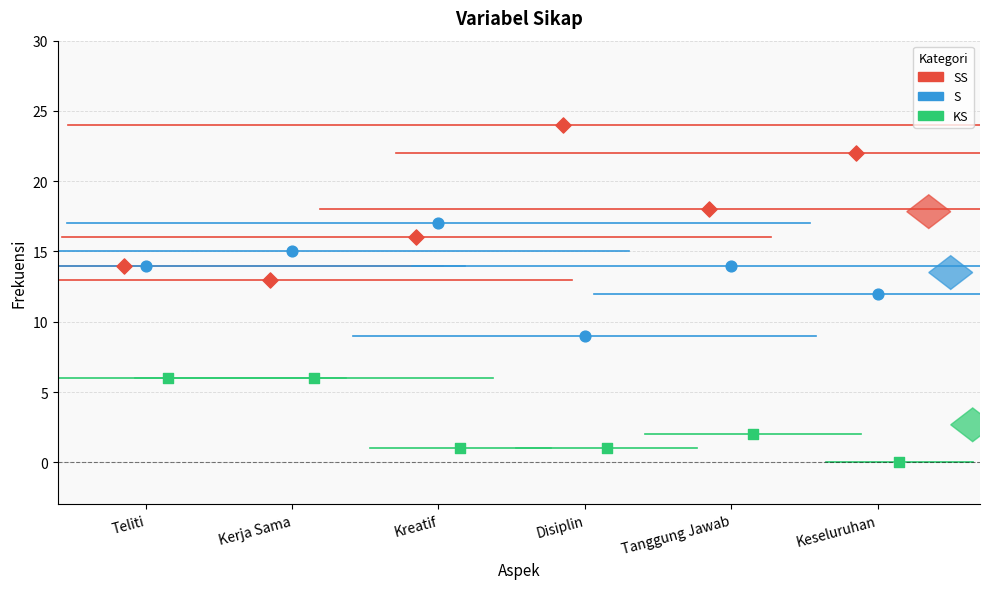

Which series contains the lowest Y value?

KS